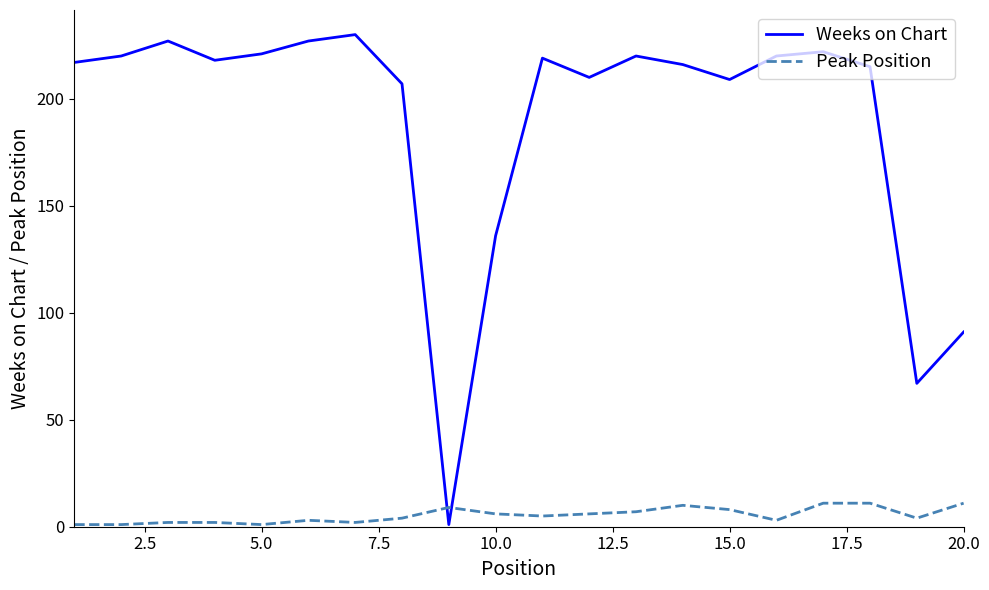

What are all the series names shown in the legend?

Weeks on Chart, Peak Position